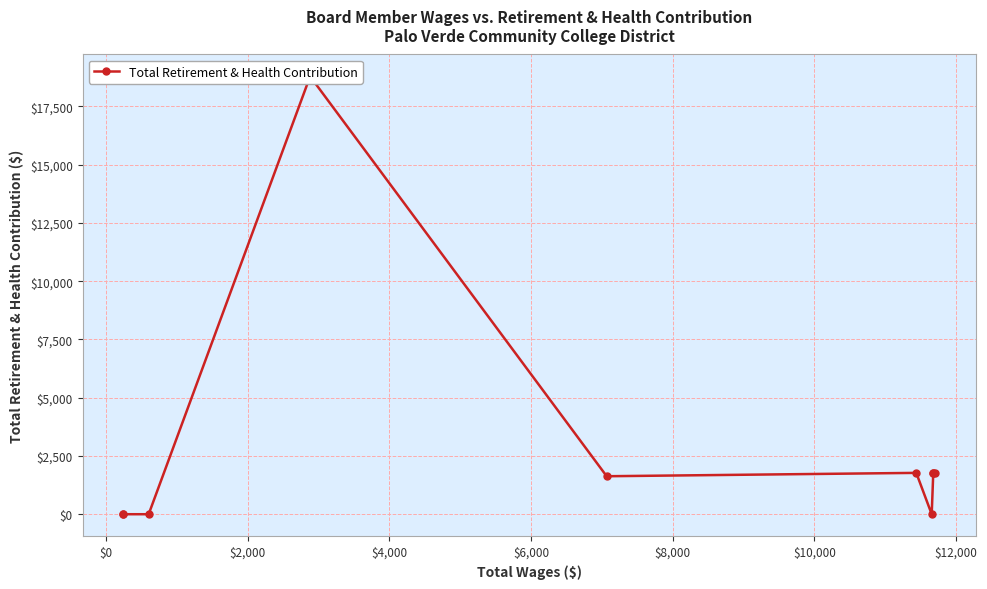

What is the sum of the values at $8,000 and $4,000?

20561